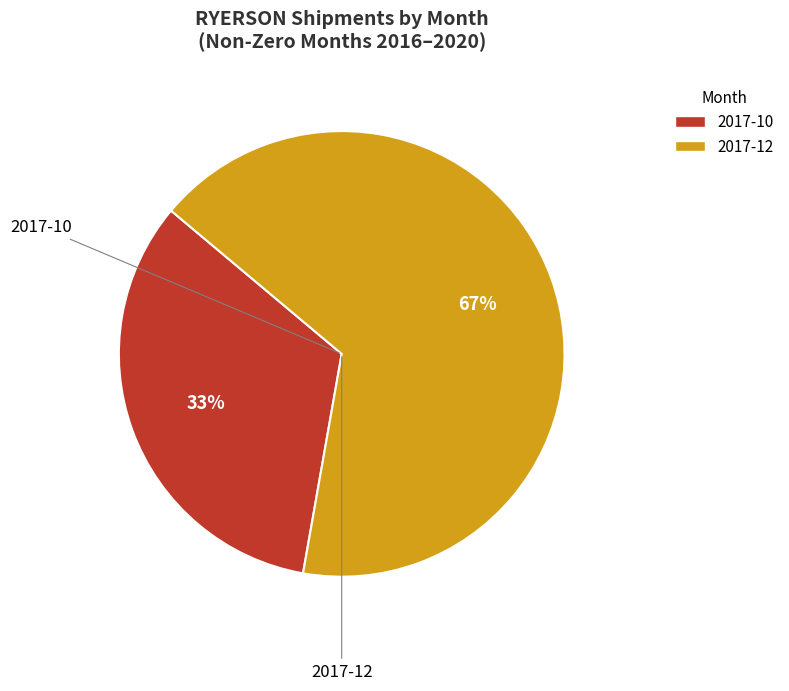

How many segments does this pie chart have?

2